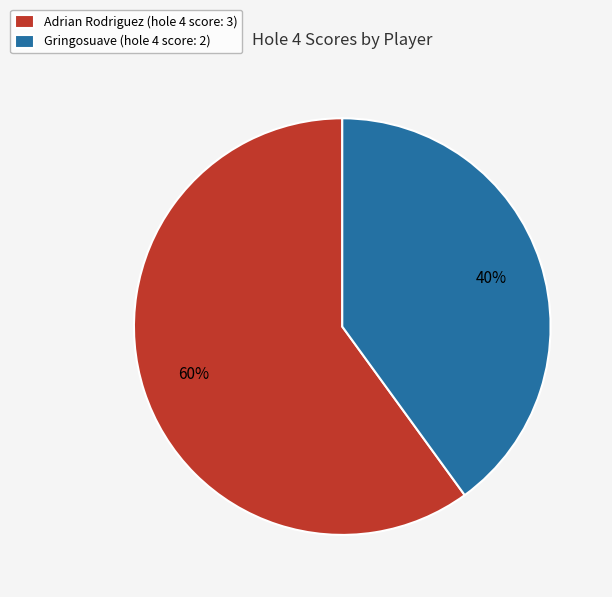

Which slice is the smallest?

Gringosuave